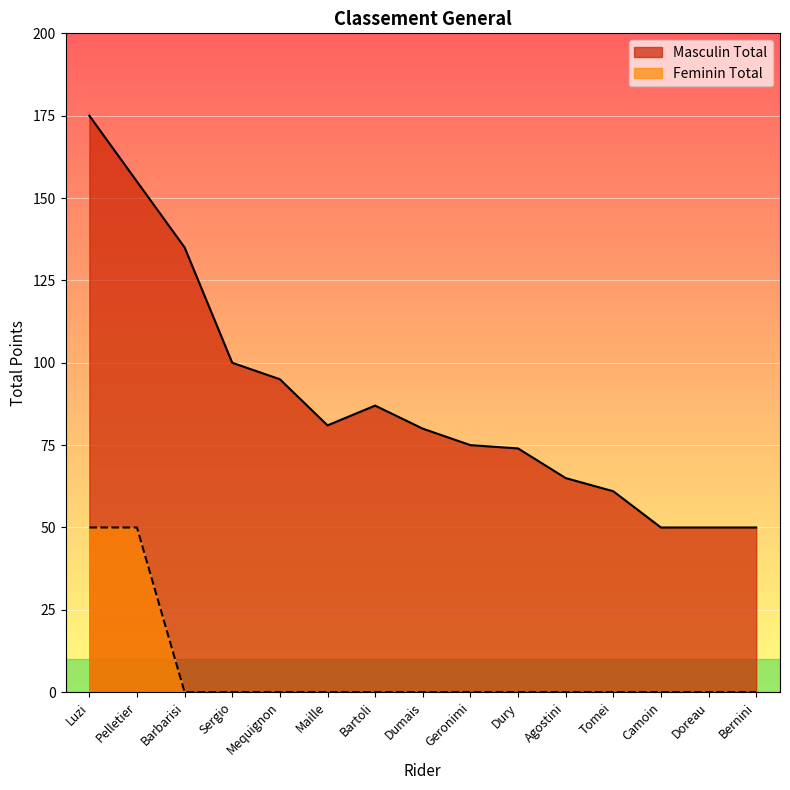

List the labels in order of Masculin Total value, largest first.

Luzi, Pelletier, Barbarisi, Sergio, Mequignon, Bartoli, Maille, Dumais, Geronimi, Dury, Agostini, Tomei, Camoin, Doreau, Bernini